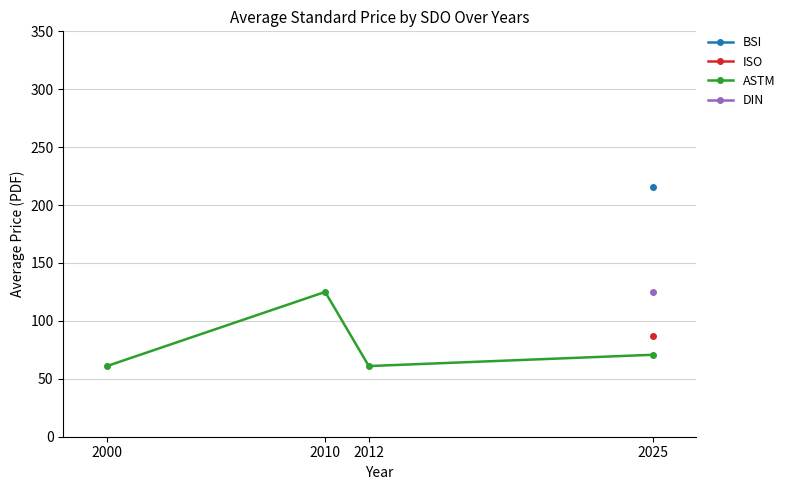

What is the lowest value of the ASTM series?

61.0